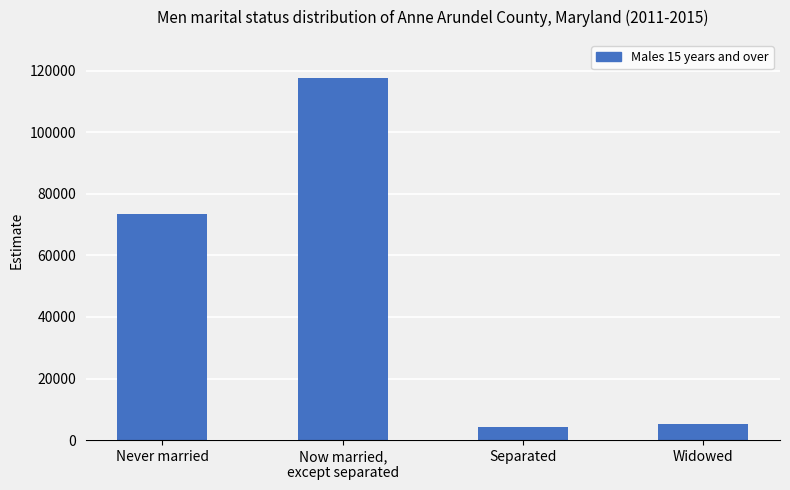

Reading right to left, transcribe all the data shown in this chart.

5095	4317	117493	73373